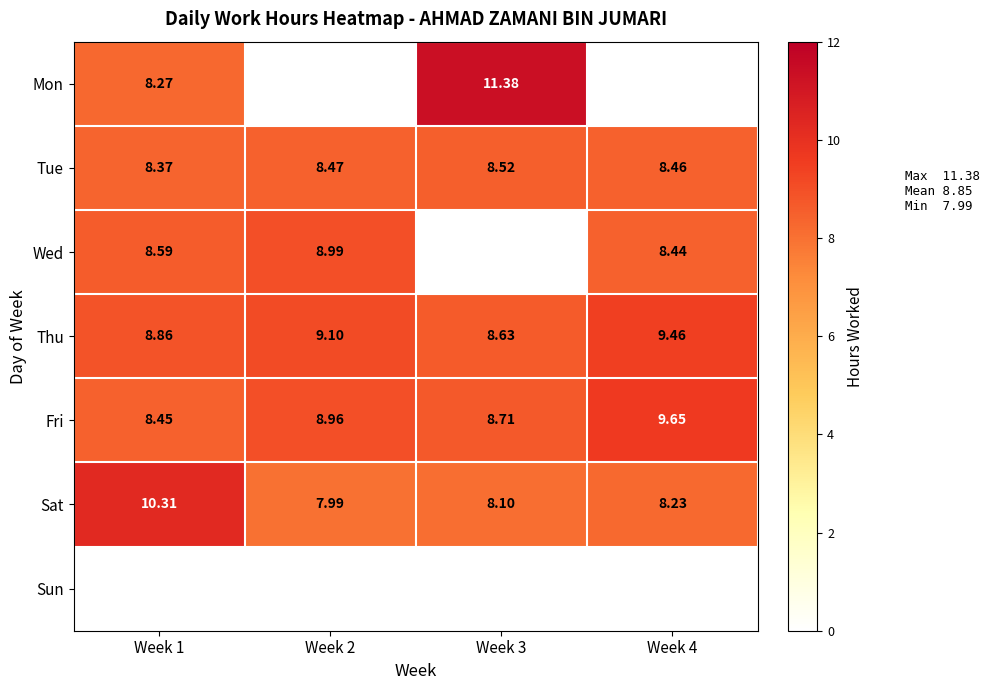

Is the value of Wed at Week 1 greater than the value of Sat at Week 2?

Yes